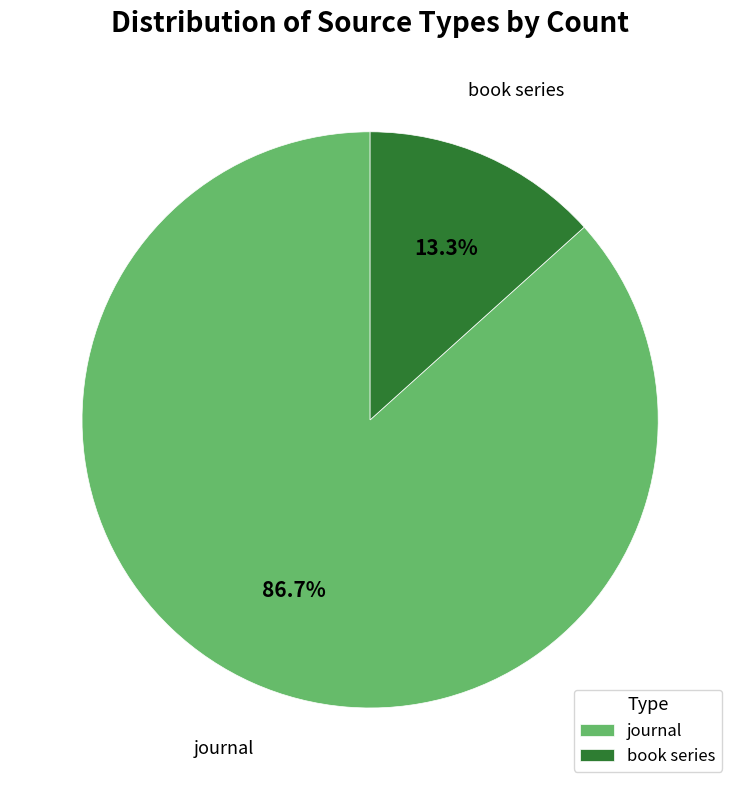

To the nearest percent, what is the average slice percentage?

50%